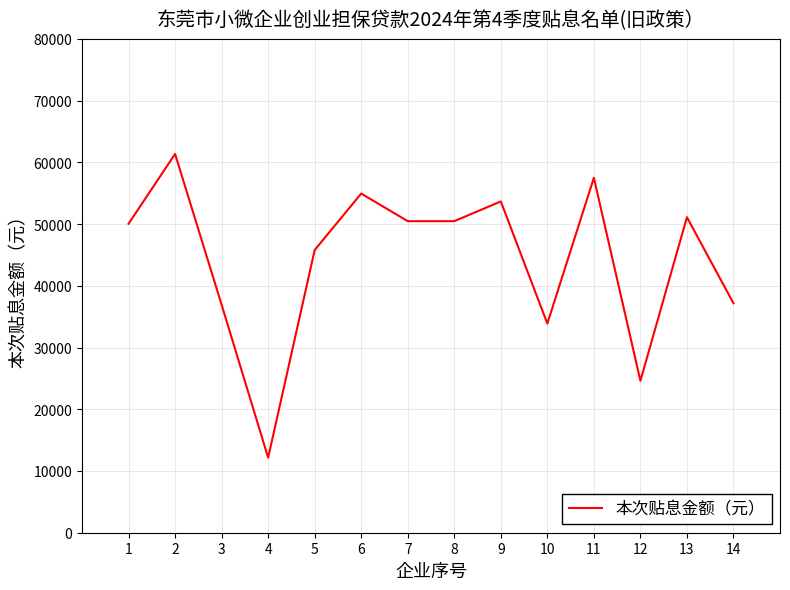

What is the average value?

44295.6